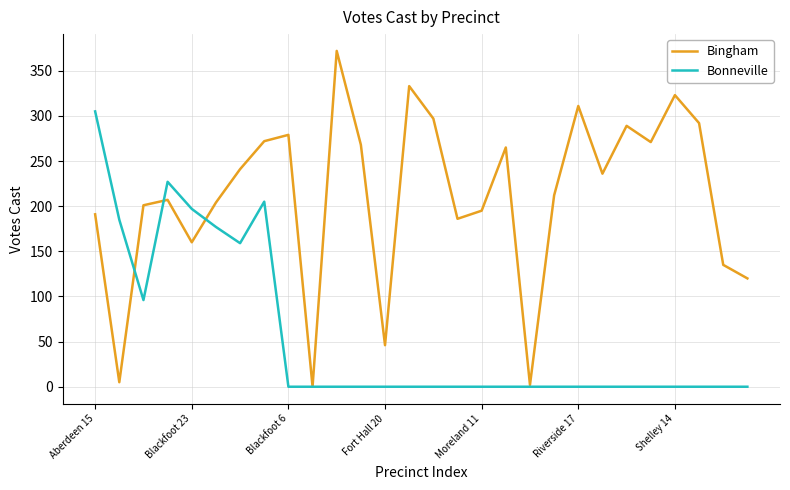

Which series has the largest total across all categories?

Bingham